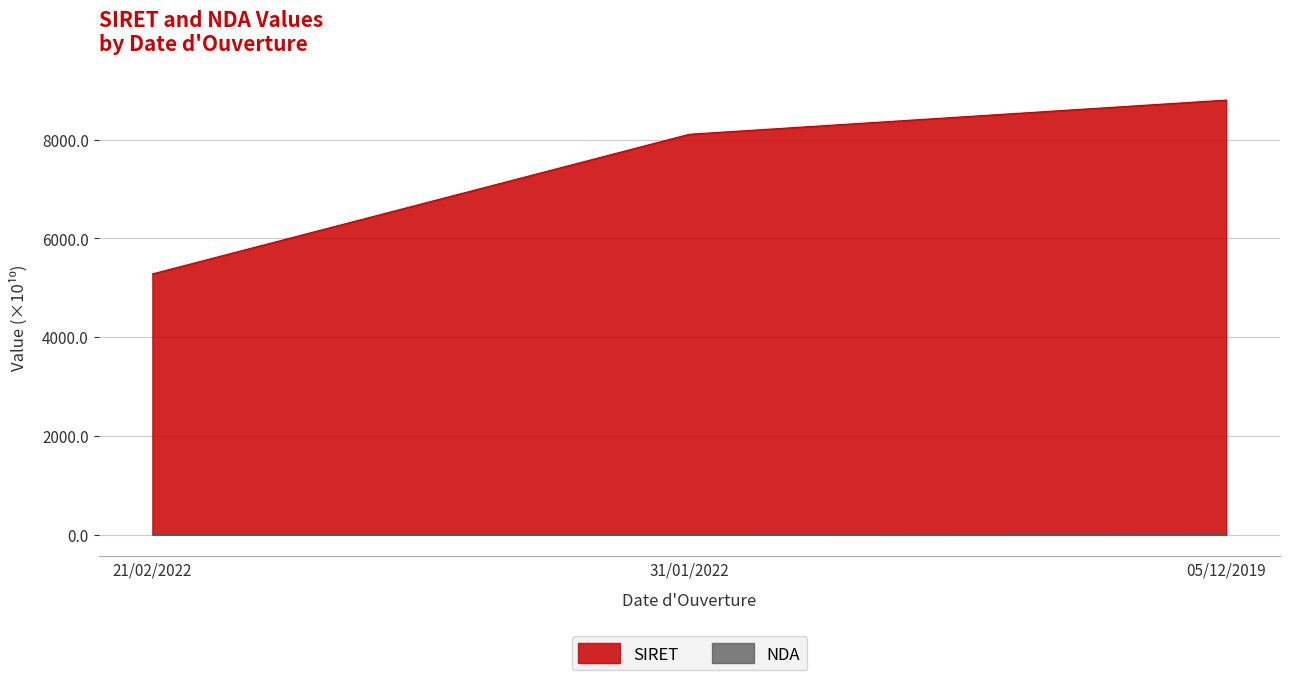

Which category has the highest value in the NDA series?

05/12/2019